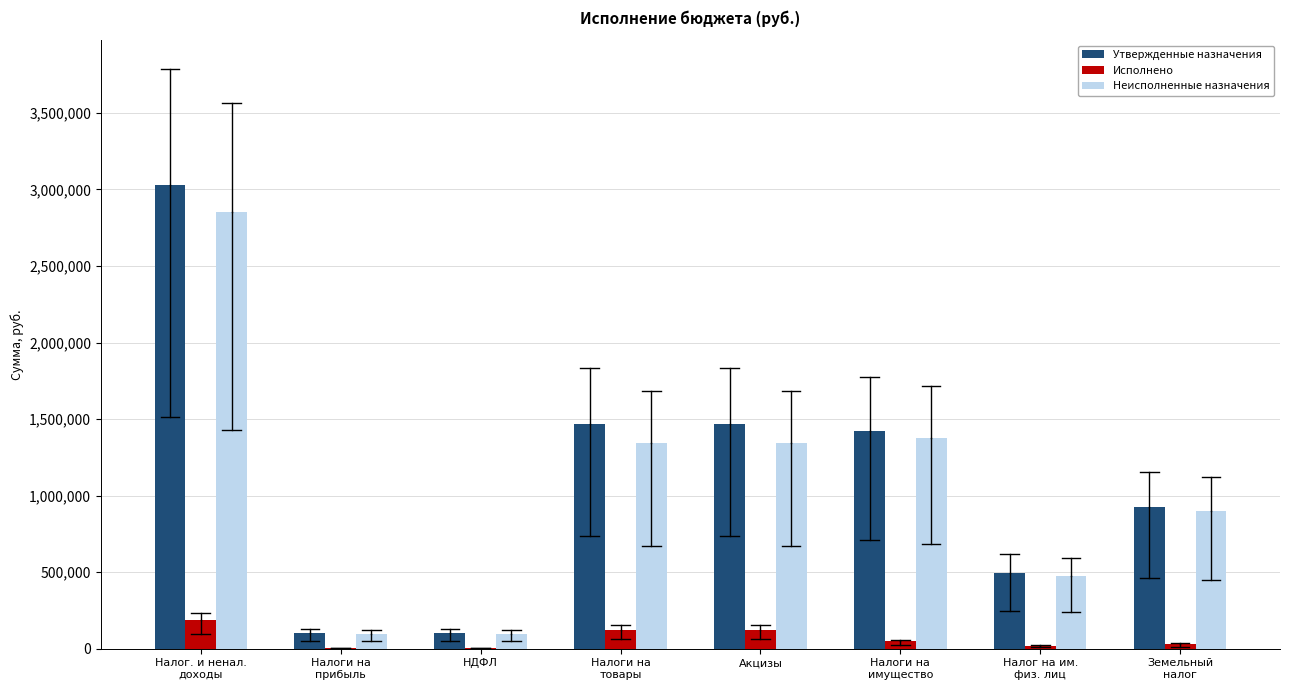

What is the sum of all Утвержденные назначения values?

9012200.0